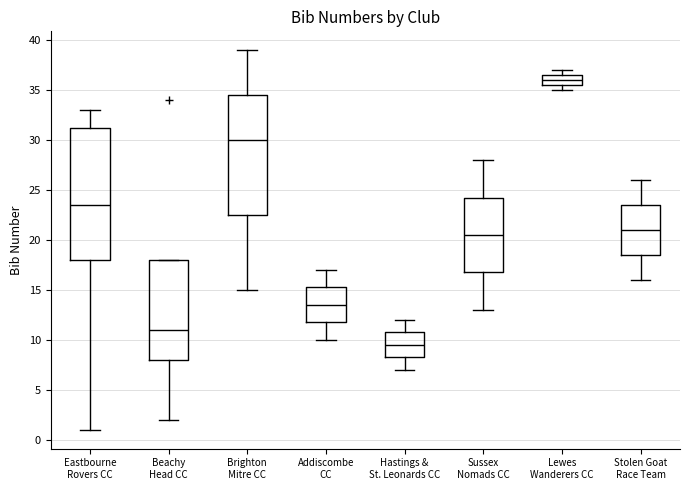

Which box's median line is the highest?

Lewes Wanderers CC